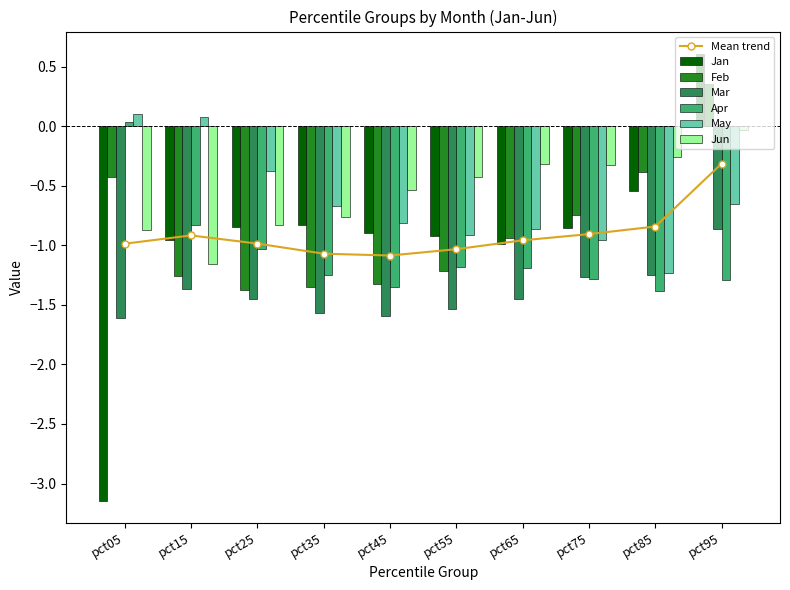

Read the May value at pct15.

0.1